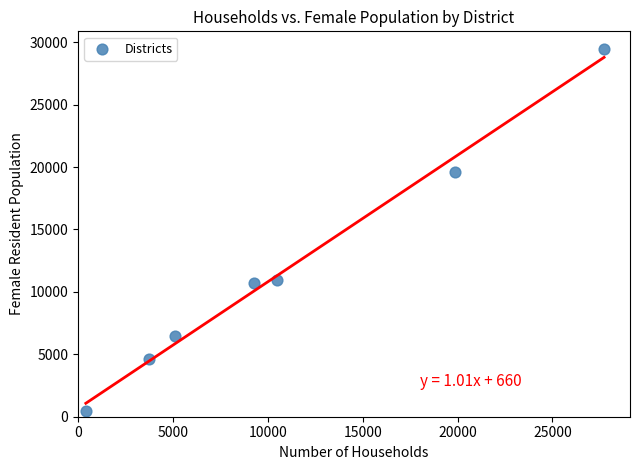

What is the range of Y values (max minus min)?

28940